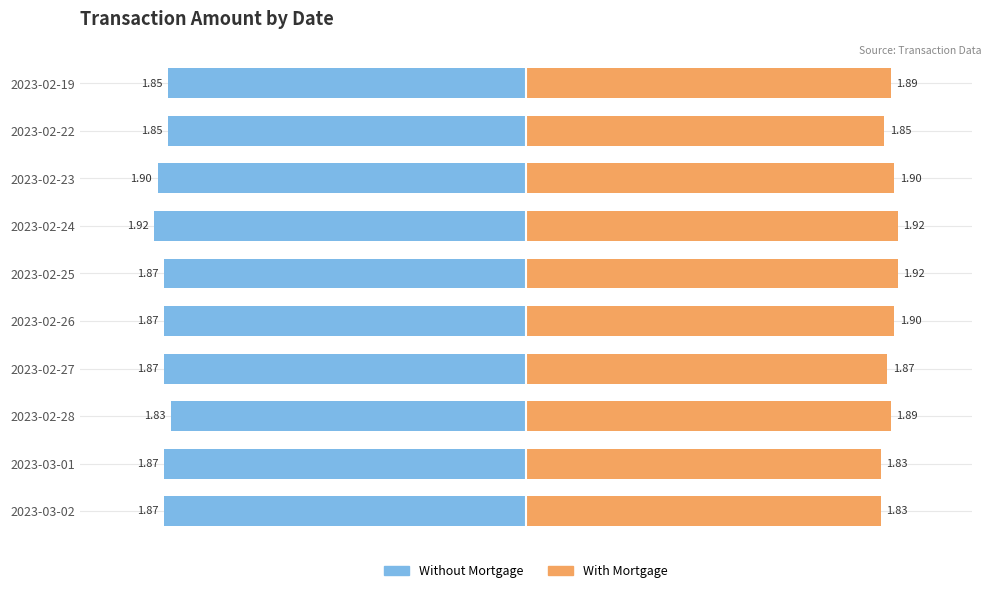

Rank the series by their average value, from lowest to highest.

Without Mortgage, With Mortgage